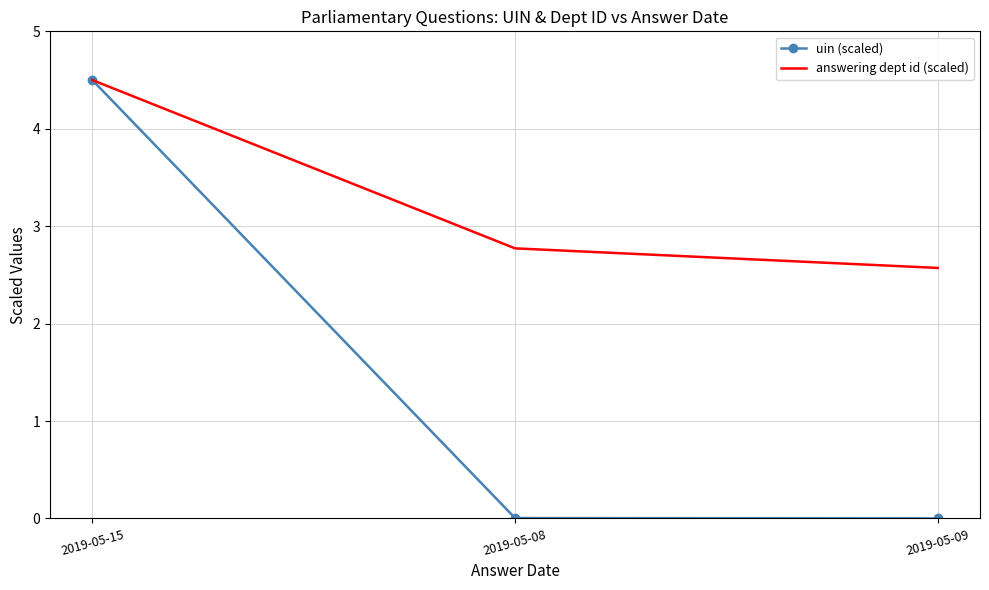

Rank the series by their average value, from highest to lowest.

answering dept id (scaled), uin (scaled)